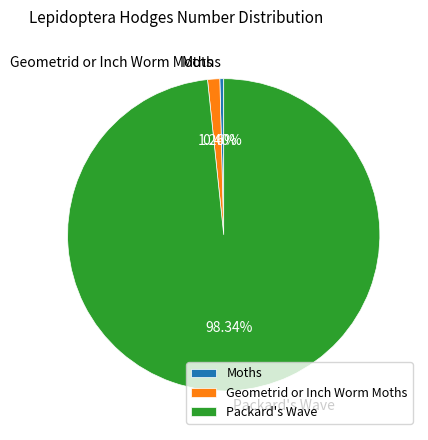

How many segments does this pie chart have?

3